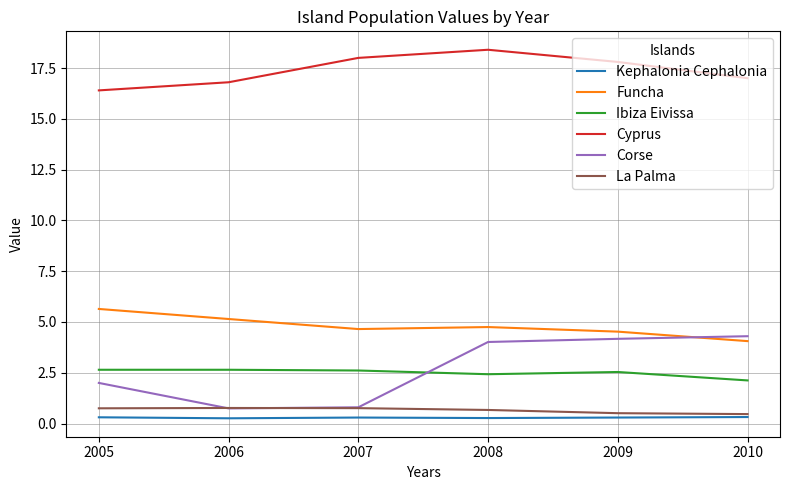

What is the difference between the Cyprus values at 2007 and 2010?

1.0